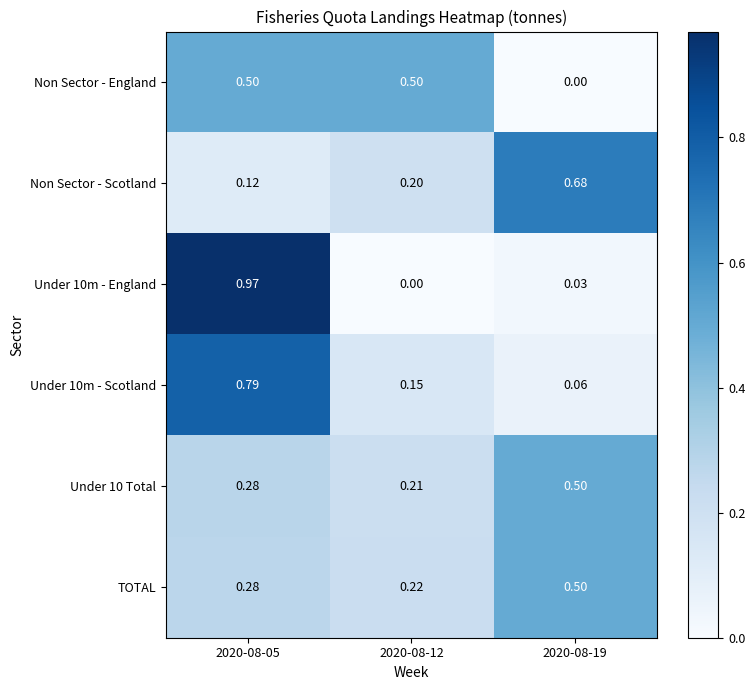

Which label corresponds to the largest value in the chart?

2020-08-05